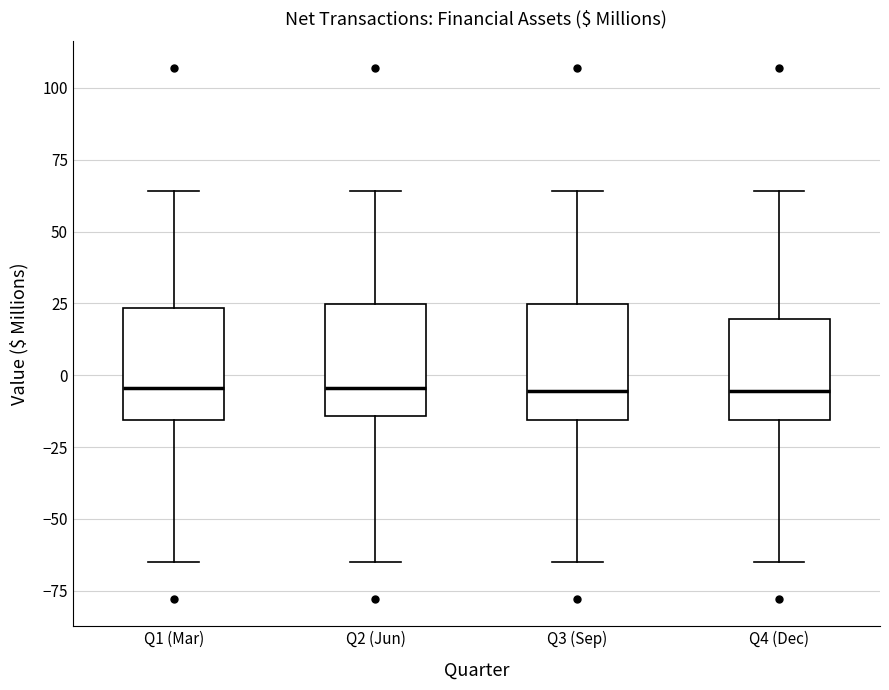

Reading left to right, transcribe this box plot: for each box, give where its median line is, the range the box spans, and where its two whiskers end, as read against the y-axis. The values are not printed on the chart, so give them approximately, as read against the axis.

Q1 (Mar): median -5, box -15 to 25, whiskers -65 to 65
Q2 (Jun): median -5, box -15 to 25, whiskers -65 to 65
Q3 (Sep): median -5, box -15 to 25, whiskers -65 to 65
Q4 (Dec): median -5, box -15 to 20, whiskers -65 to 65